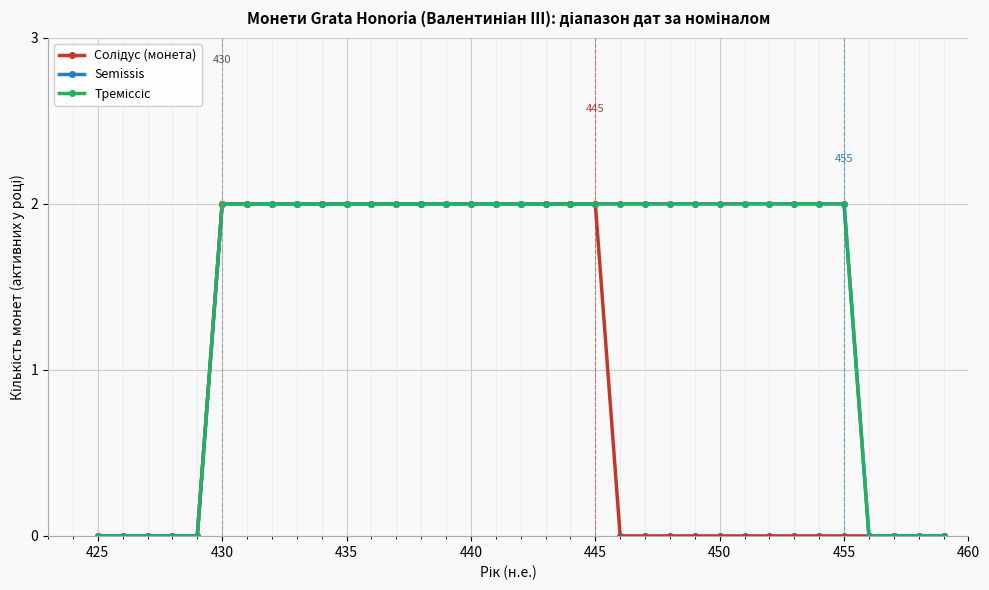

Is this an area chart (filled region under the line)?

No